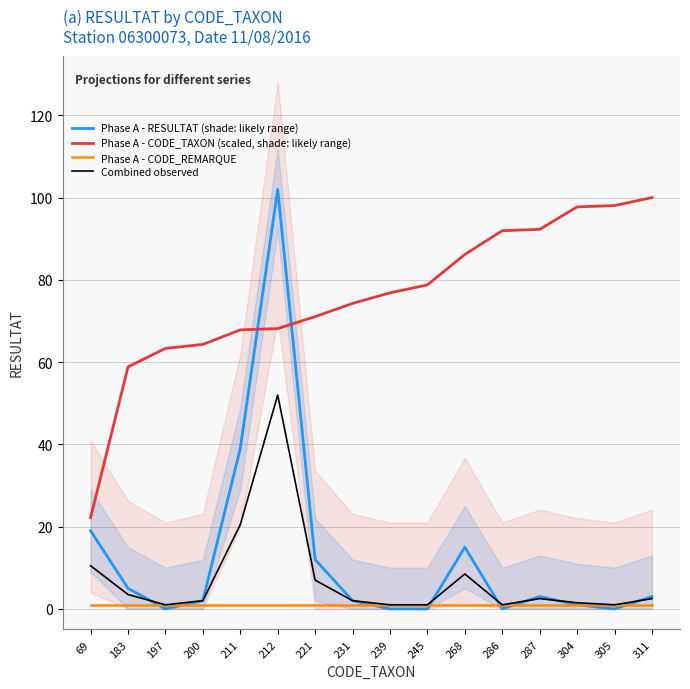

Does the chart have visible grid lines?

Yes